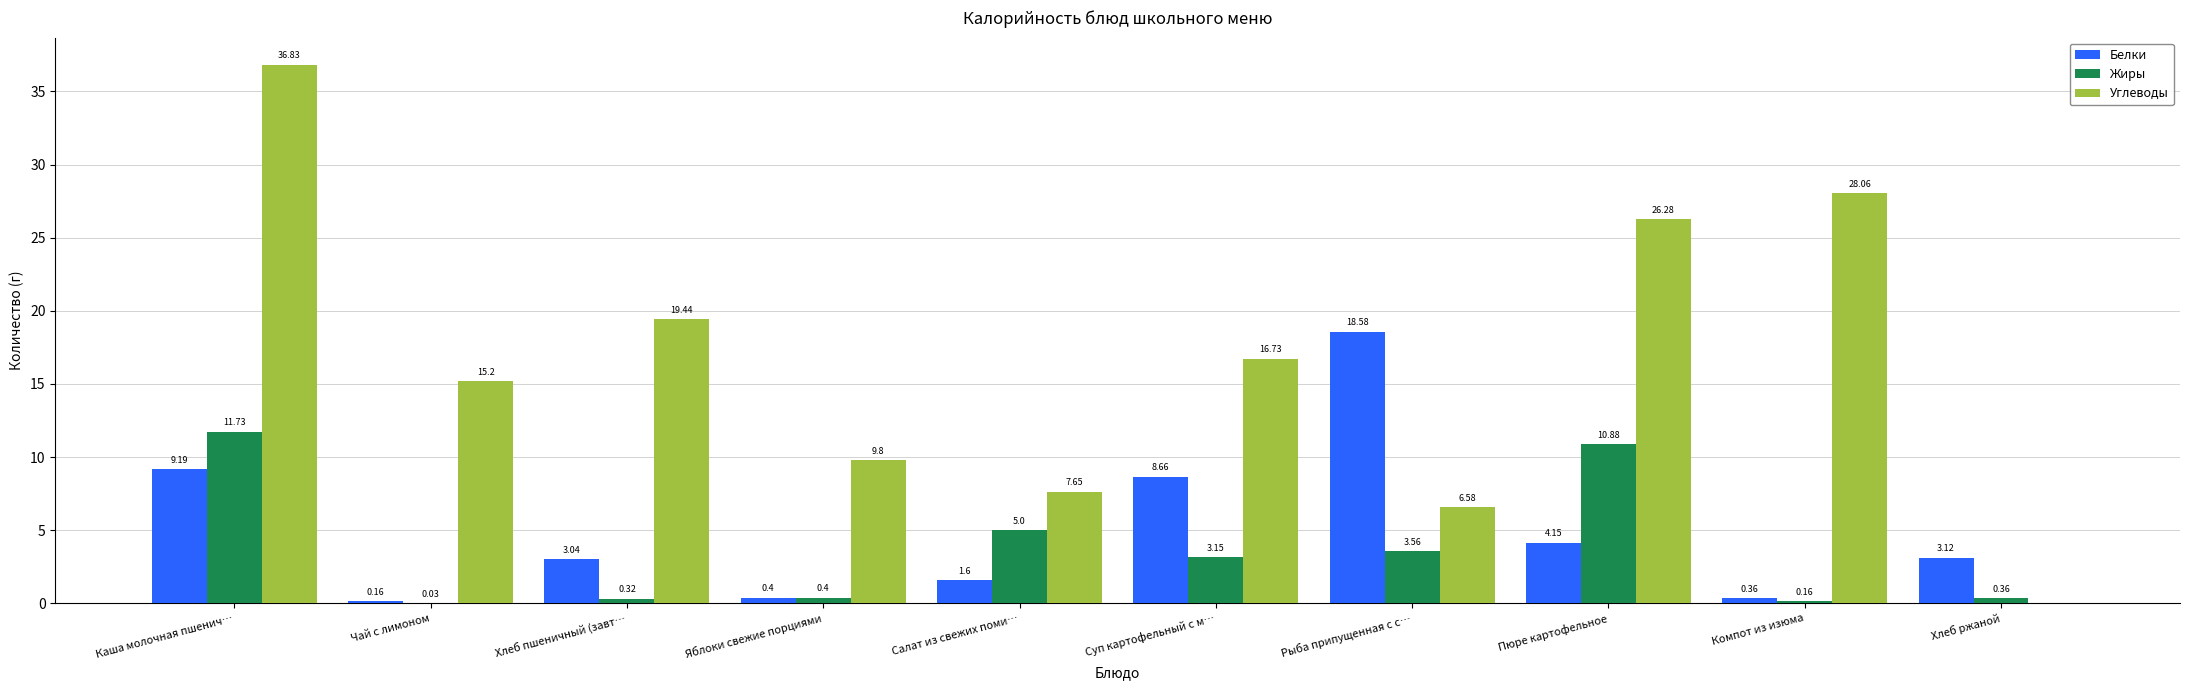

How many data points does each series have?

10